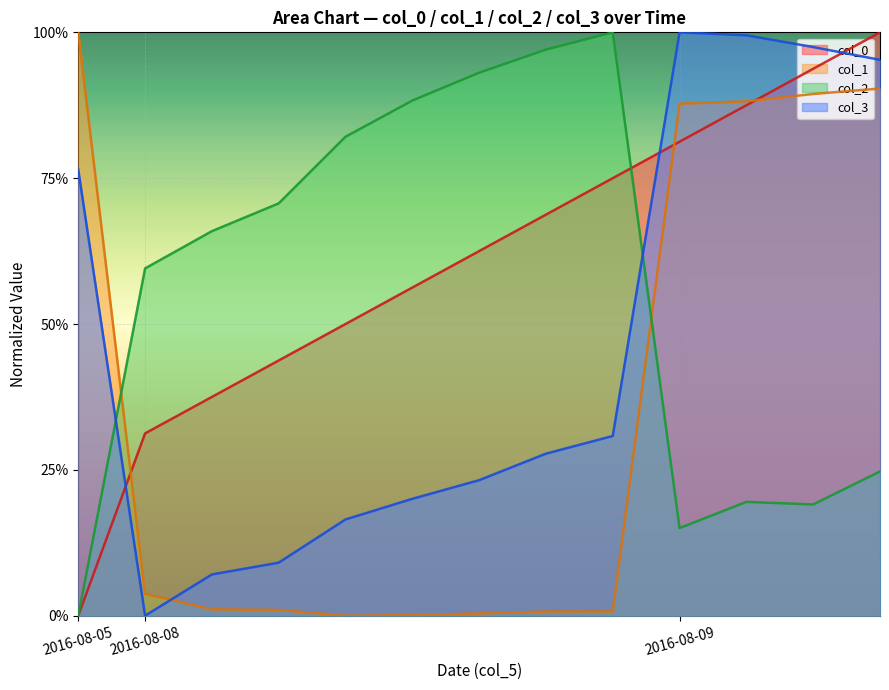

Reading left to right, transcribe all the data shown in this chart.

col_0: 2016-08-05=0.0	2016-08-08=0.3	2016-08-08=0.4	2016-08-08=0.4	2016-08-08=0.5	2016-08-08=0.6	2016-08-08=0.6	2016-08-08=0.7	2016-08-08=0.8	2016-08-09=0.8	2016-08-09=0.9	2016-08-09=0.9	2016-08-09=1.0
col_1: 2016-08-05=1.0	2016-08-08=0.0	2016-08-08=0.0	2016-08-08=0.0	2016-08-08=0.0	2016-08-08=0.0	2016-08-08=0.0	2016-08-08=0.0	2016-08-08=0.0	2016-08-09=0.9	2016-08-09=0.9	2016-08-09=0.9	2016-08-09=0.9
col_2: 2016-08-05=0.0	2016-08-08=0.6	2016-08-08=0.7	2016-08-08=0.7	2016-08-08=0.8	2016-08-08=0.9	2016-08-08=0.9	2016-08-08=1.0	2016-08-08=1.0	2016-08-09=0.2	2016-08-09=0.2	2016-08-09=0.2	2016-08-09=0.2
col_3: 2016-08-05=0.8	2016-08-08=0.0	2016-08-08=0.1	2016-08-08=0.1	2016-08-08=0.2	2016-08-08=0.2	2016-08-08=0.2	2016-08-08=0.3	2016-08-08=0.3	2016-08-09=1.0	2016-08-09=1.0	2016-08-09=1.0	2016-08-09=1.0